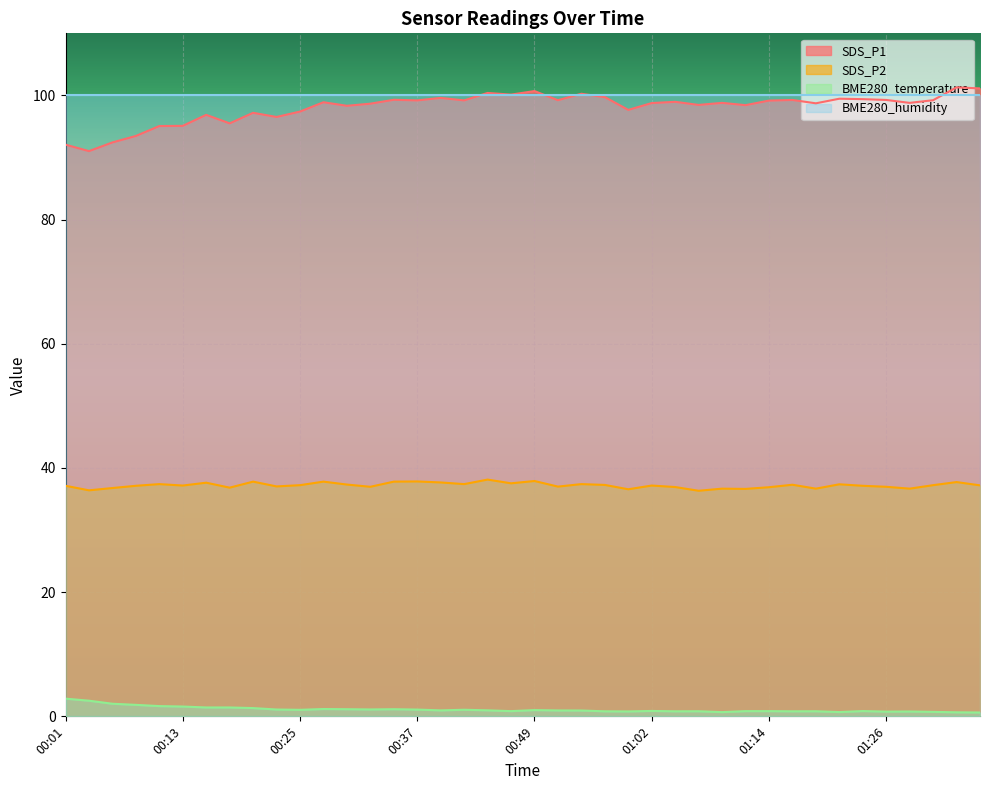

Count the number of categories in the chart.

40